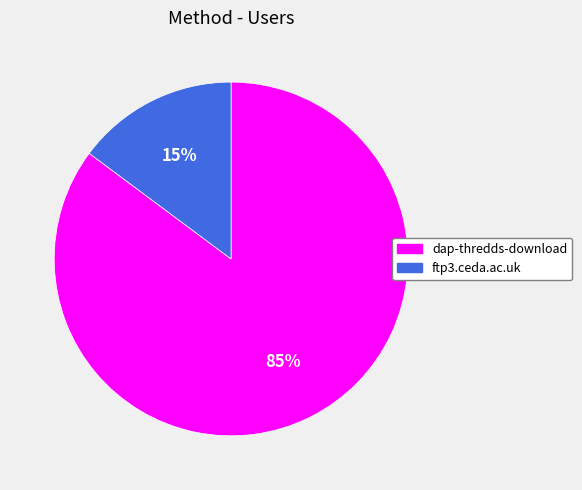

To the nearest percent, what is the average slice percentage?

50%